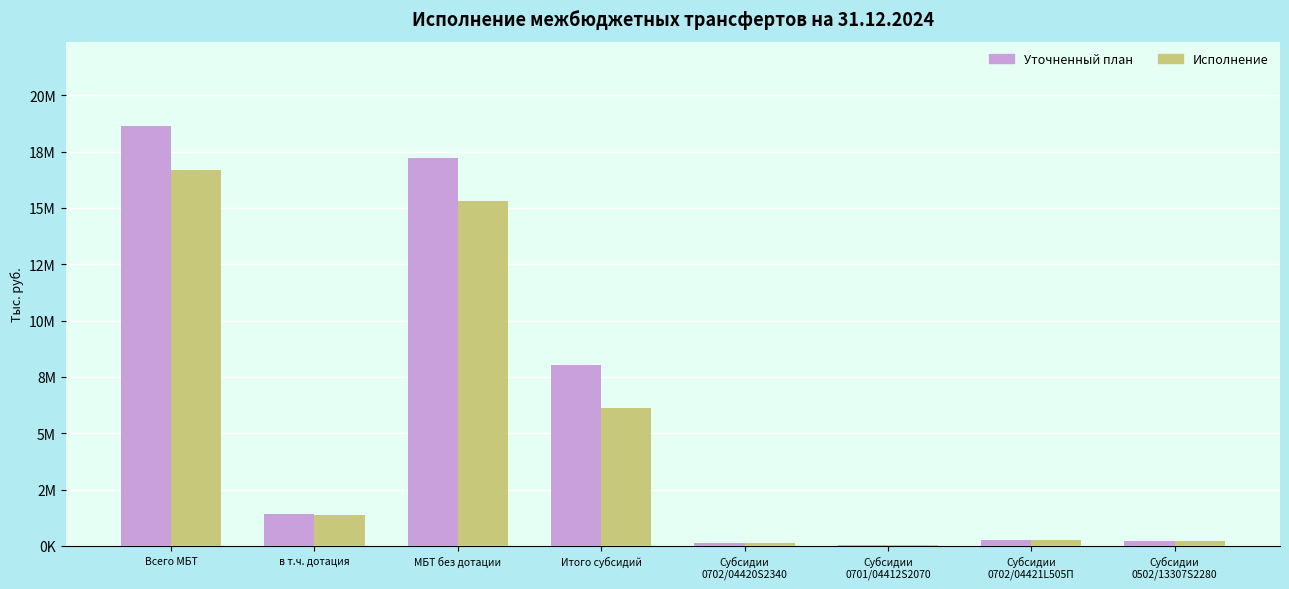

Is the value of Исполнение at в т.ч. дотация greater than the value of Уточненный план at Субсидии
0701/04412S2070?

Yes